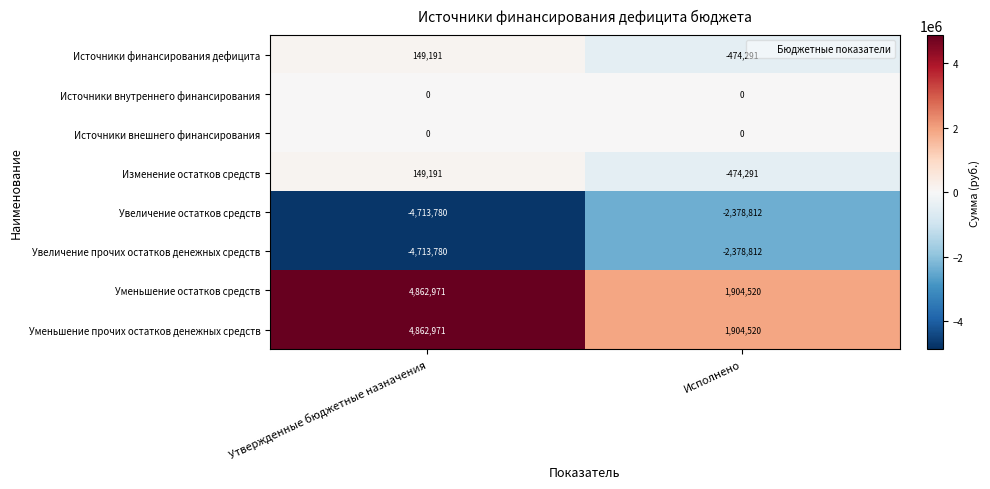

What is the approximate value of Увеличение прочих остатков денежных средств at Утвержденные бюджетные назначения, to the nearest 10?

-4713780